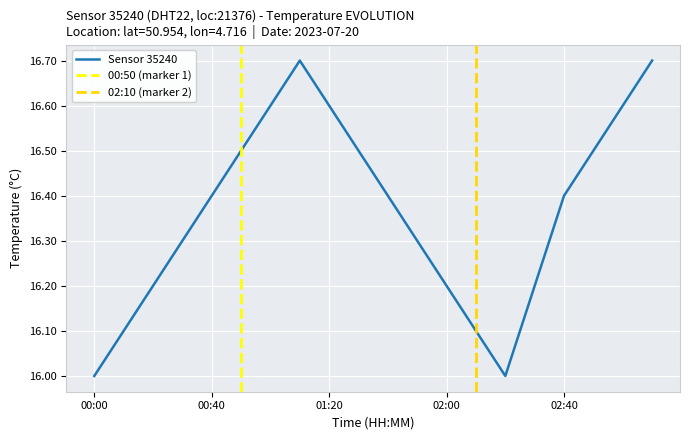

Read the value at 02:50.

16.5